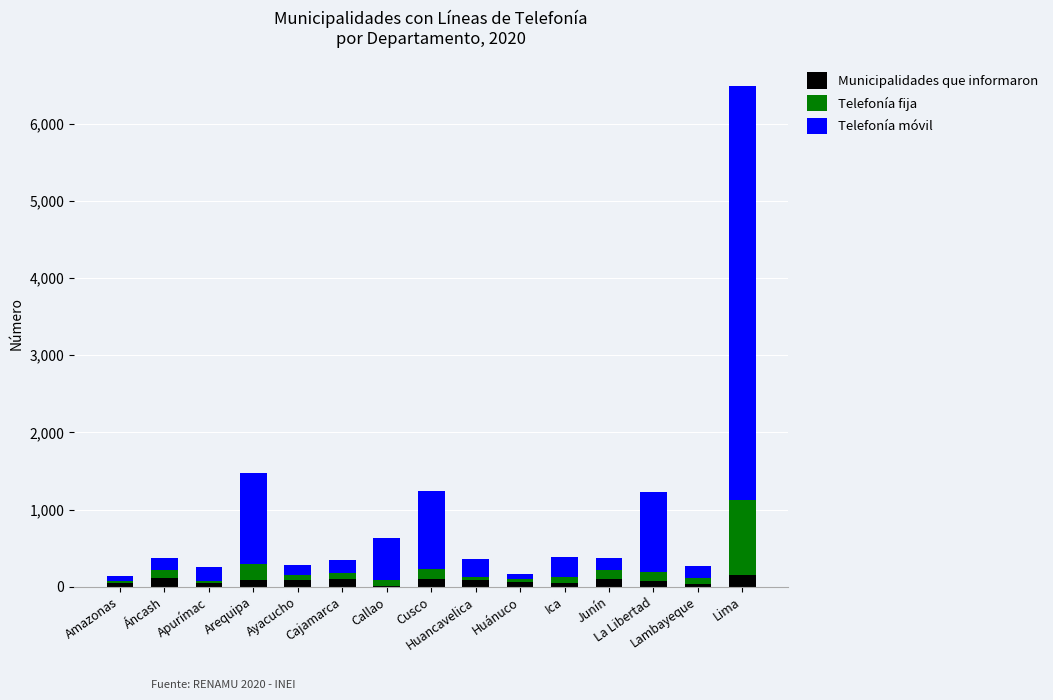

What is the highest value of the Municipalidades que informaron series?

148